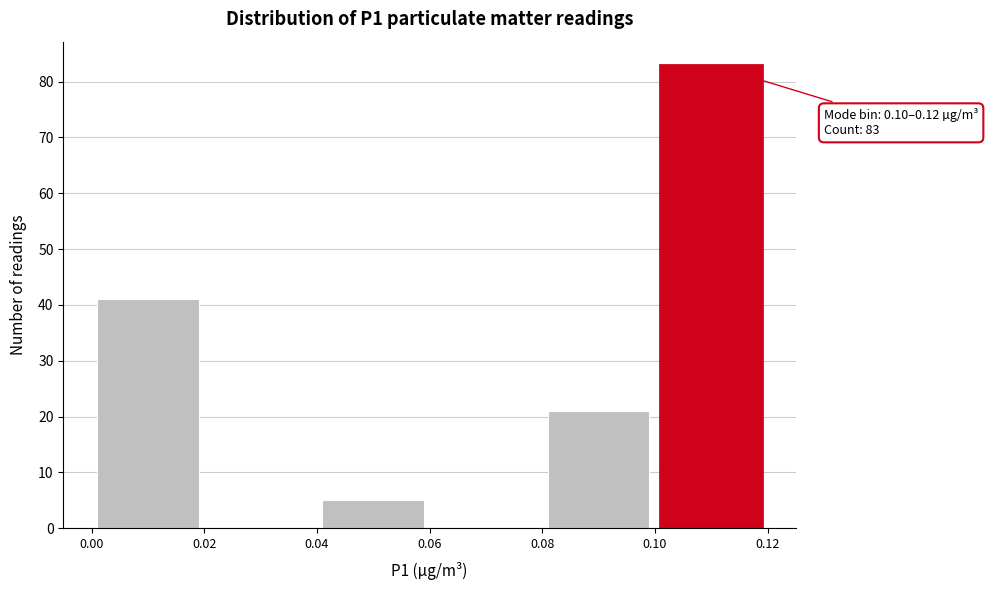

Which range on the x-axis has the tallest bar?

0.10 to 0.12